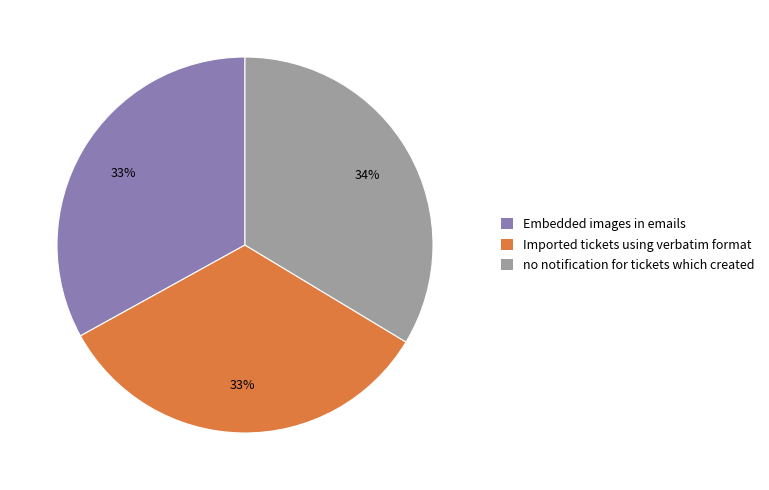

Does Imported tickets using verbatim format represent more than half of the total?

No